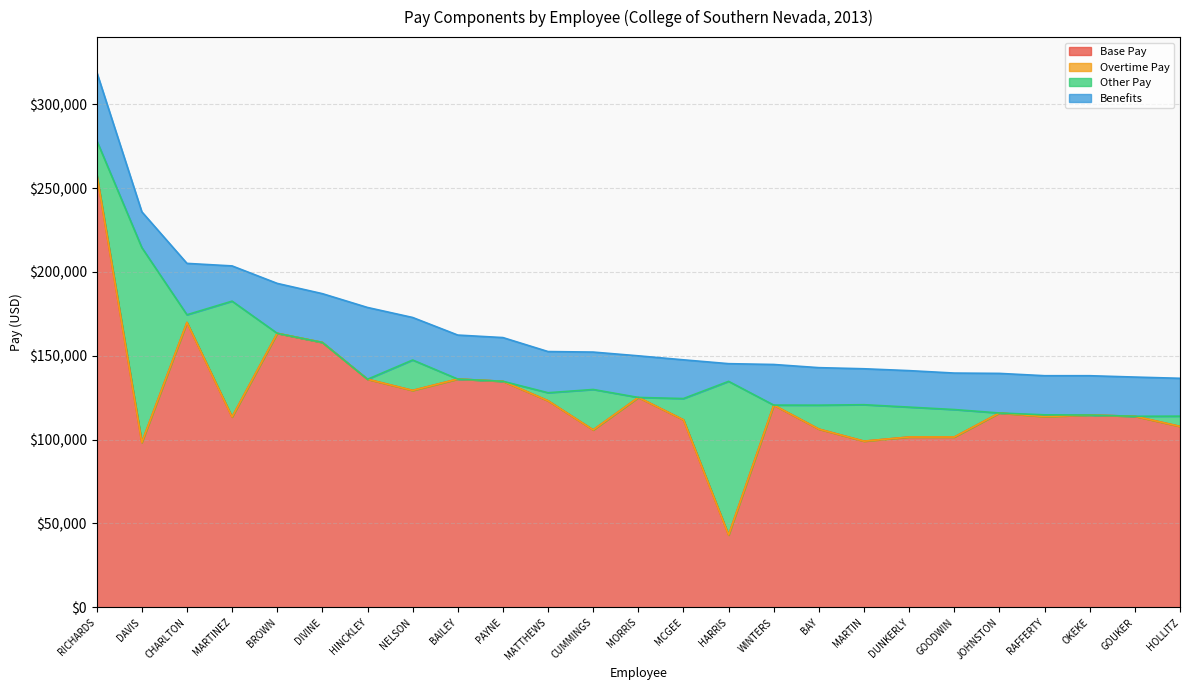

Is the value of Base Pay at GOODWIN greater than the value of Overtime Pay at MCGEE?

Yes